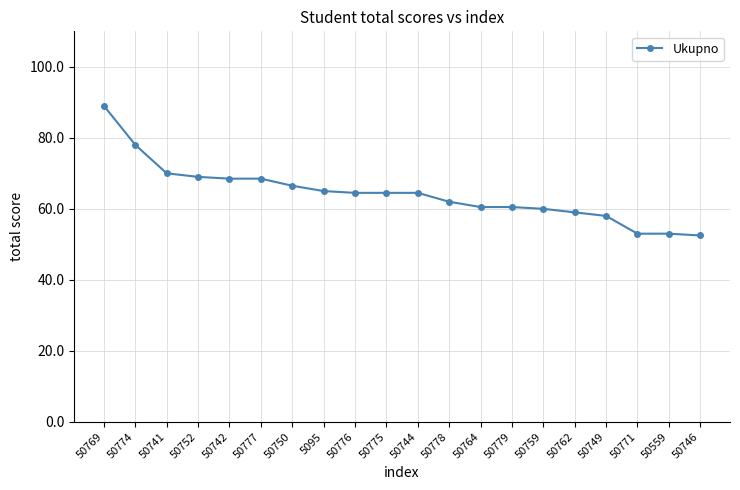

What is the maximum value shown in the chart?

89.0